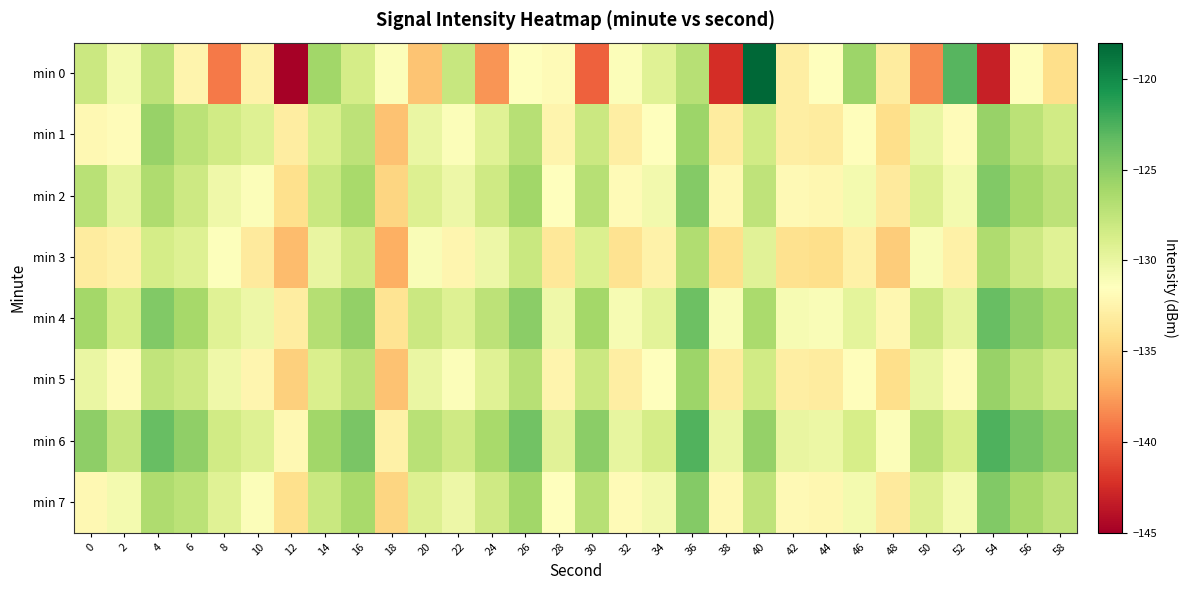

What is the total value across all series at 4?

-1010.2